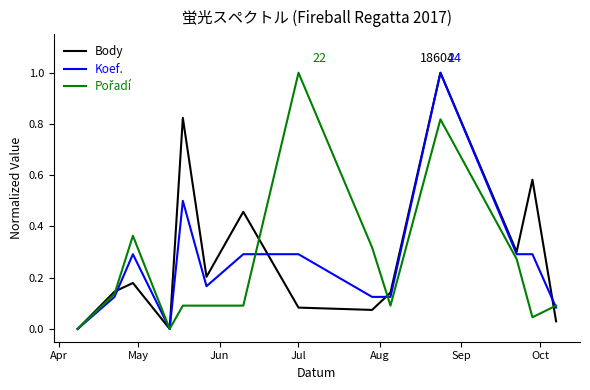

True or false: Koef. has more than 2 interior local peaks.

True